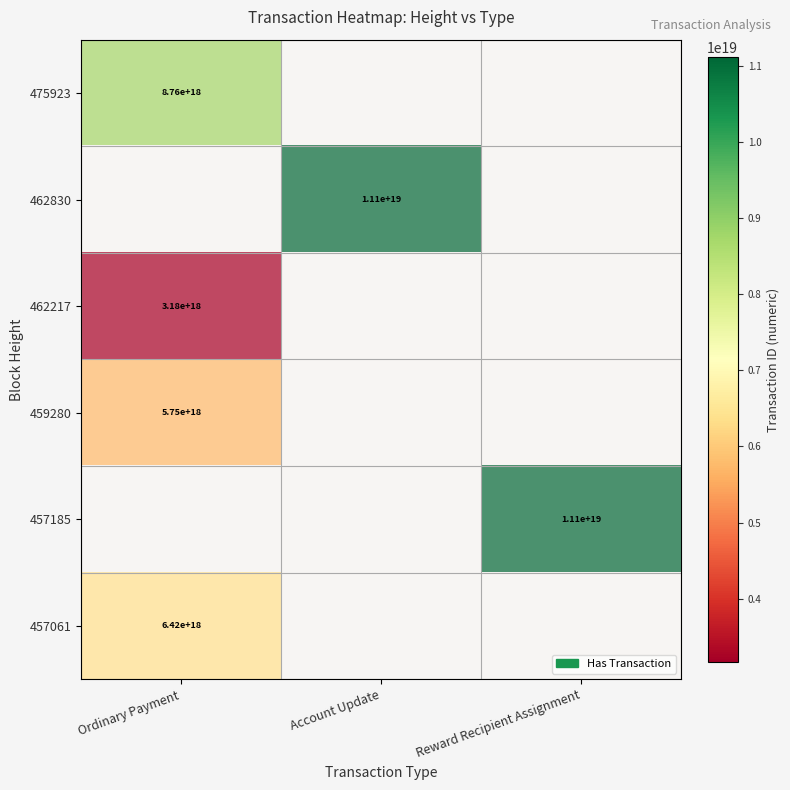

Is the value of 475923 at 462830 greater than the value of 462830 at 462830?

No